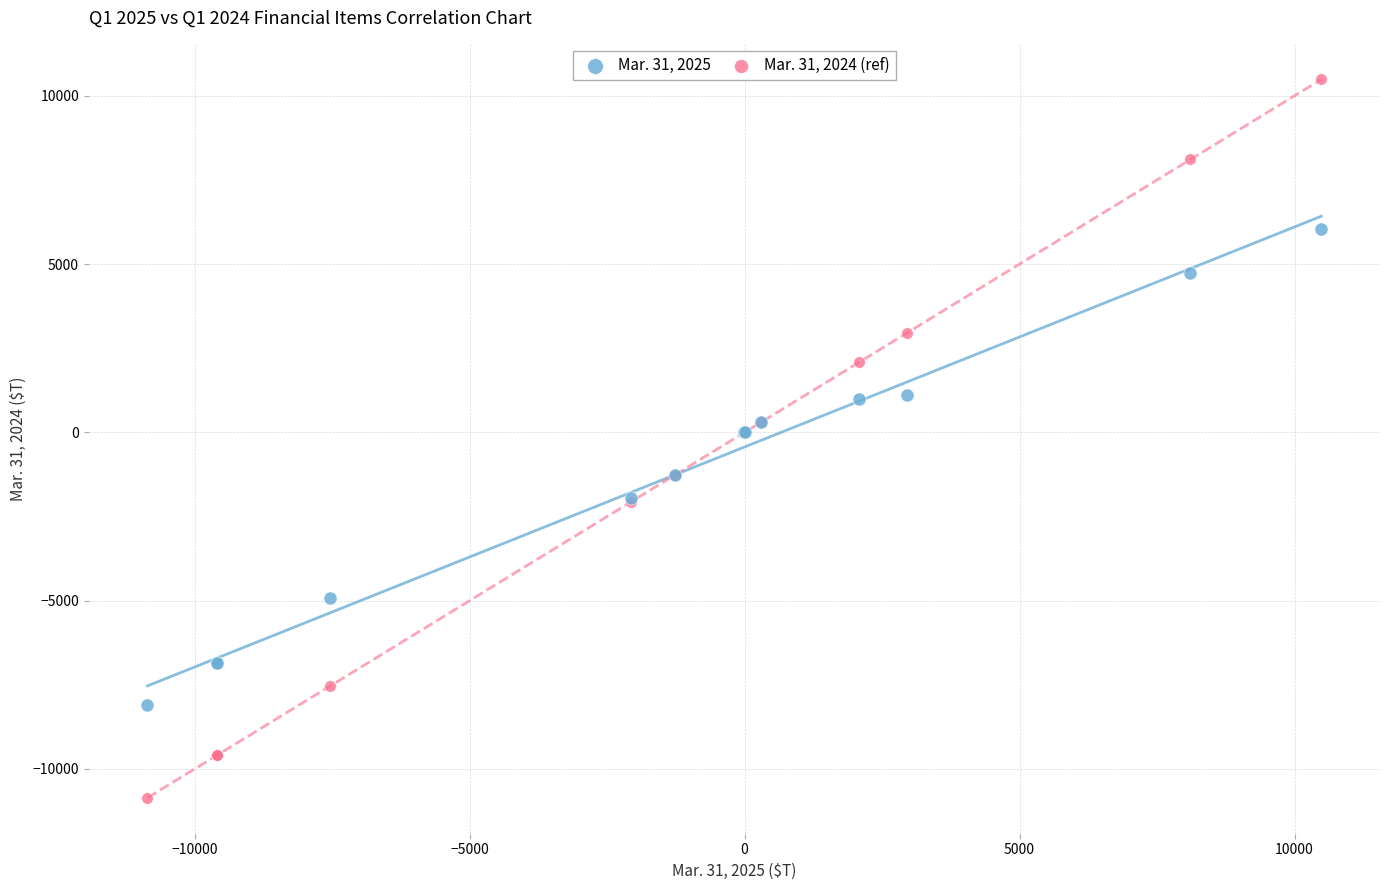

Which series has the largest Y range (max minus min)?

Mar. 31, 2024 (ref)